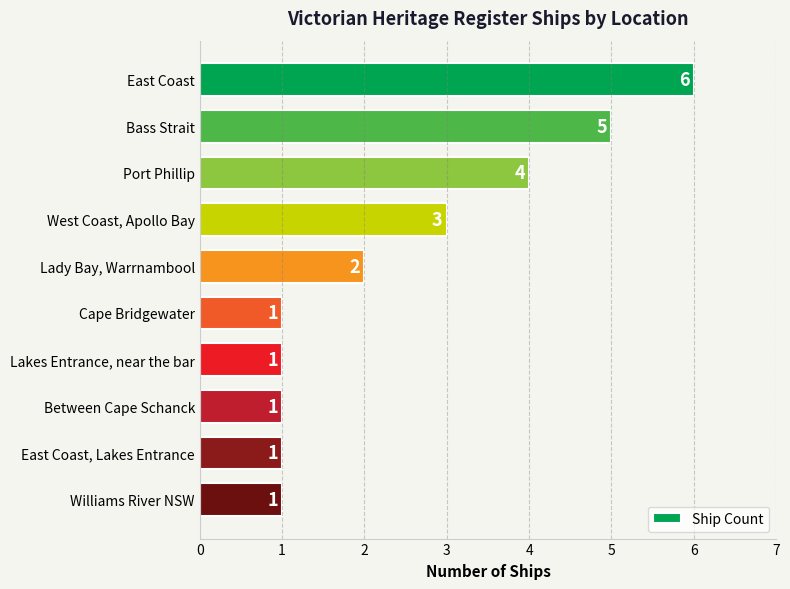

What is the minimum value shown in the chart?

1